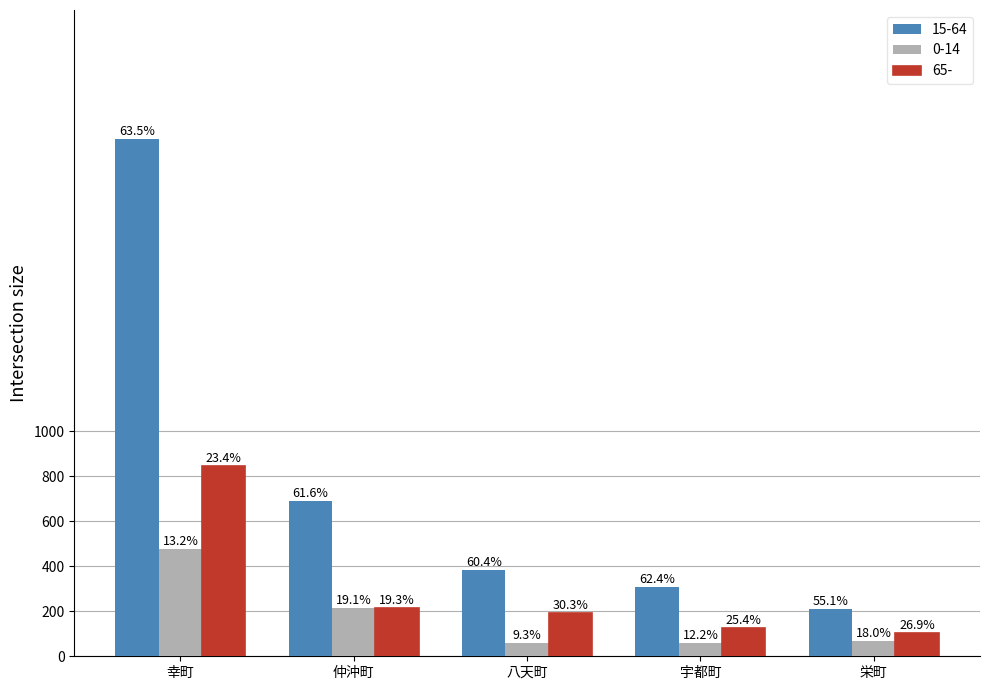

How many bars are there in each group?

3